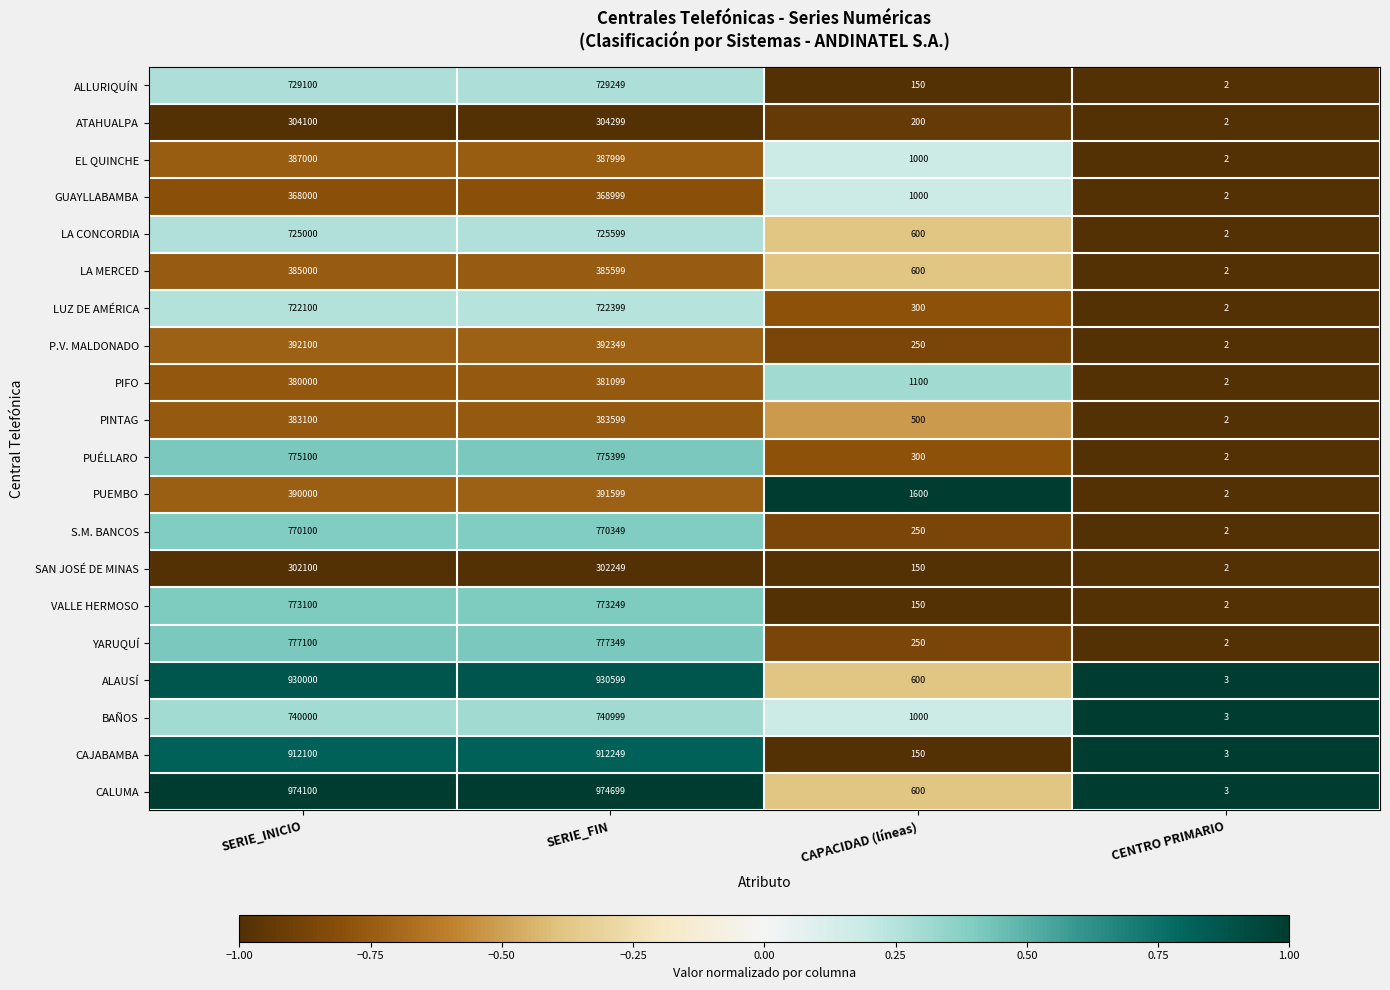

Which series has the largest total across all categories?

CALUMA